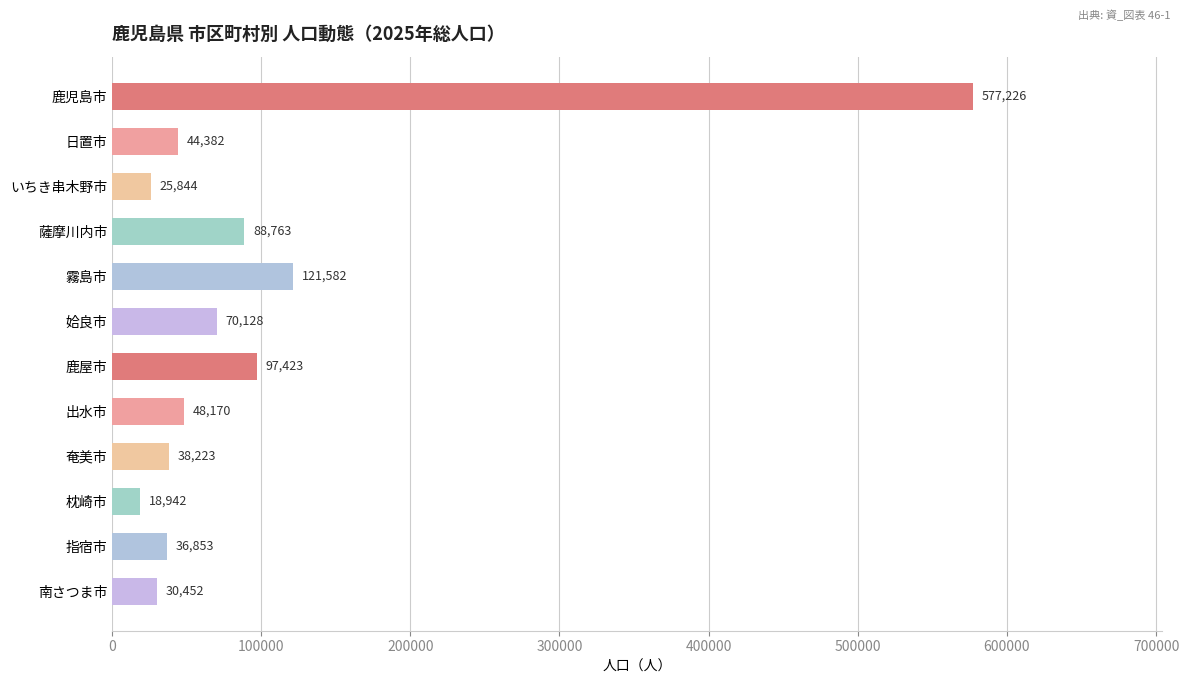

How many values are below 48170?

6